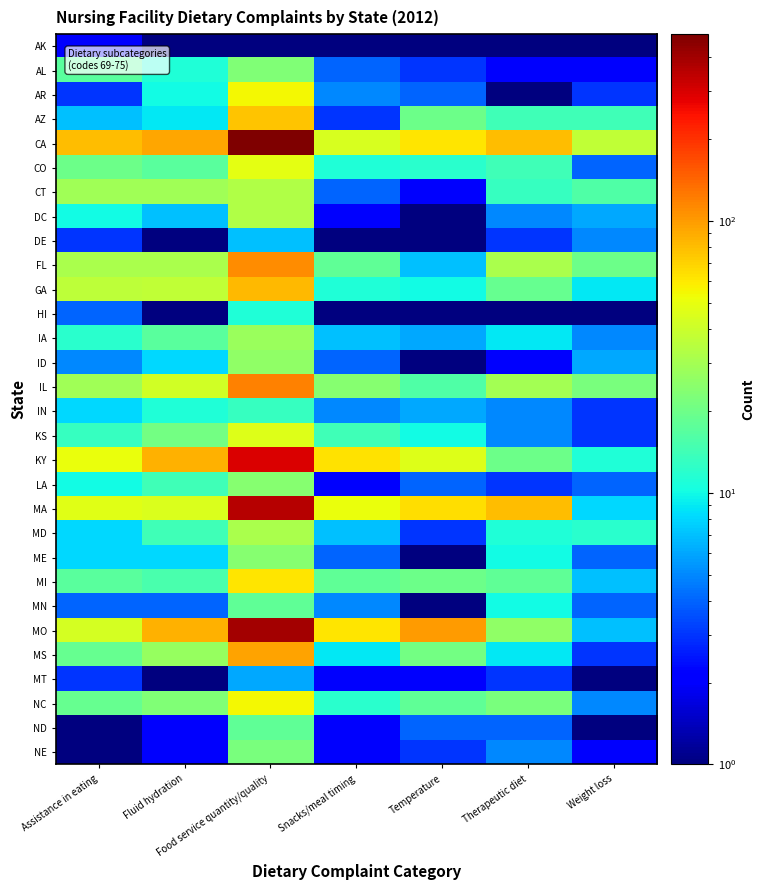

What is the difference between the highest and lowest values at Therapeutic diet?

79.0